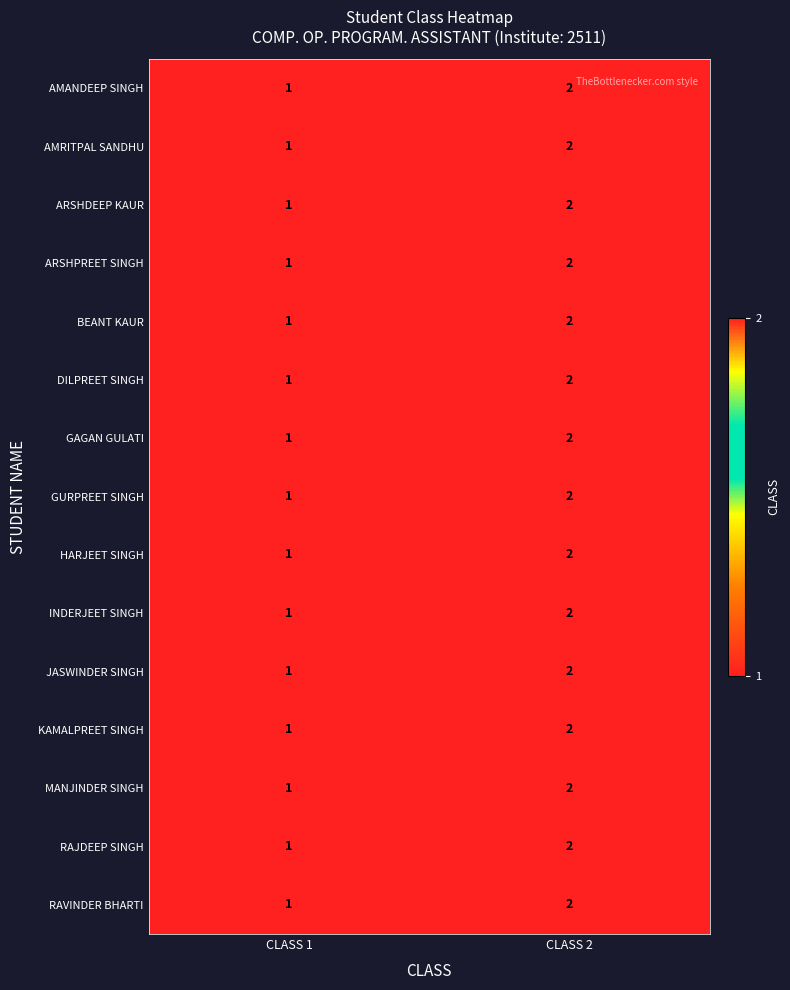

Reading right to left, transcribe all the data shown in this chart.

AMANDEEP SINGH: 2	1
AMRITPAL SANDHU: 2	1
ARSHDEEP KAUR: 2	1
ARSHPREET SINGH: 2	1
BEANT KAUR: 2	1
DILPREET SINGH: 2	1
GAGAN GULATI: 2	1
GURPREET SINGH: 2	1
HARJEET SINGH: 2	1
INDERJEET SINGH: 2	1
JASWINDER SINGH: 2	1
KAMALPREET SINGH: 2	1
MANJINDER SINGH: 2	1
RAJDEEP SINGH: 2	1
RAVINDER BHARTI: 2	1